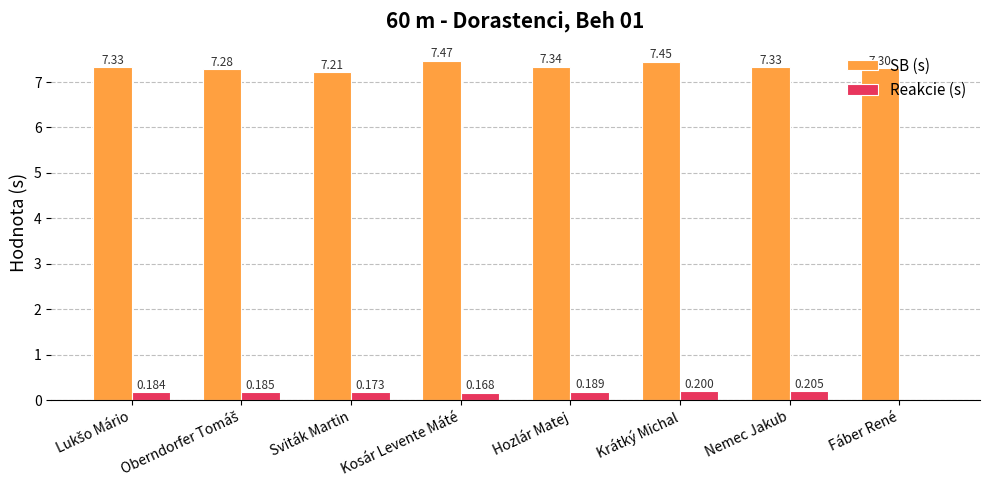

Is the value of SB (s) at Fáber René greater than the value of Reakcie (s) at Krátký Michal?

Yes